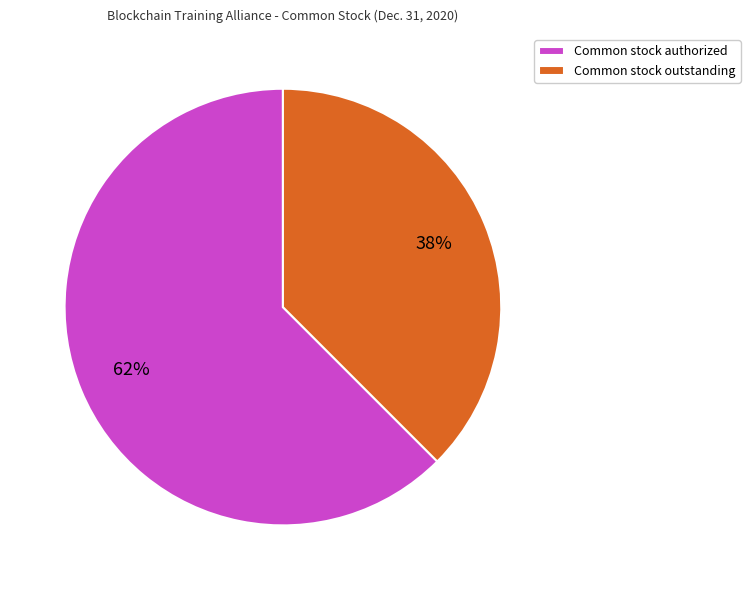

Is the sum of Common stock authorized and Common stock outstanding greater than half?

Yes